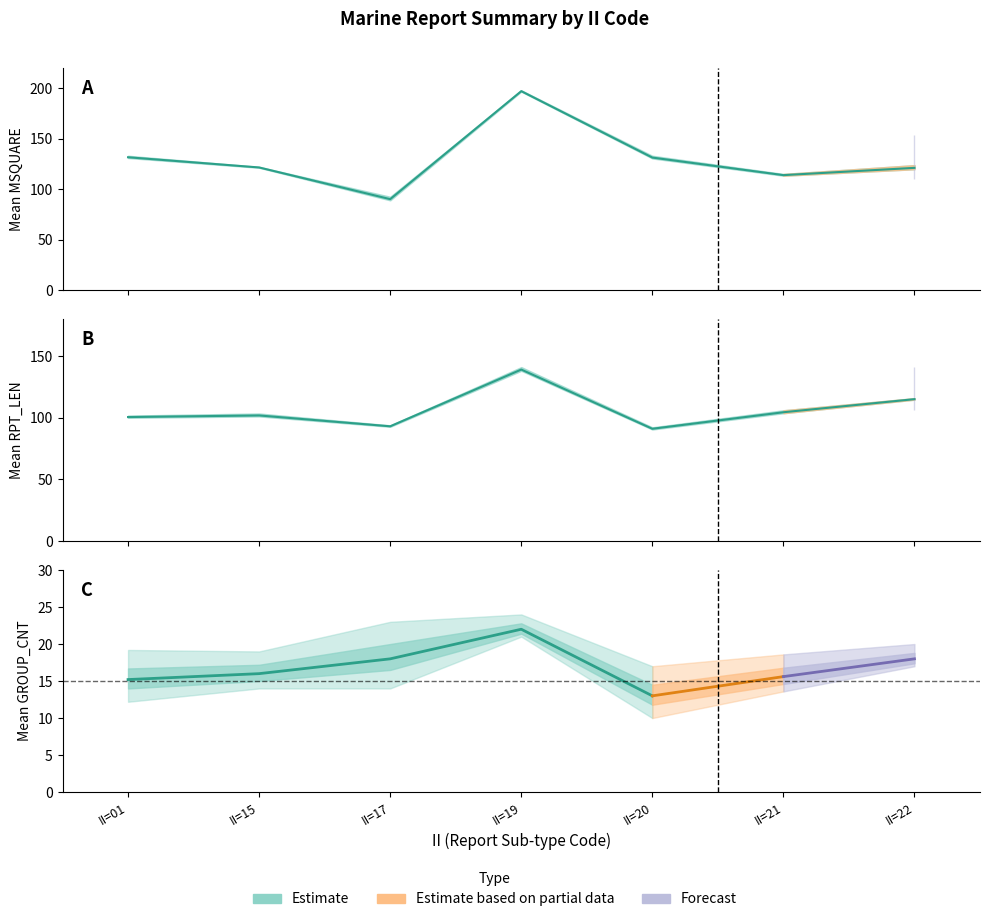

After their last crossing, which series has the higher values: MSQUARE_mean or RPT_LEN_mean?

MSQUARE_mean